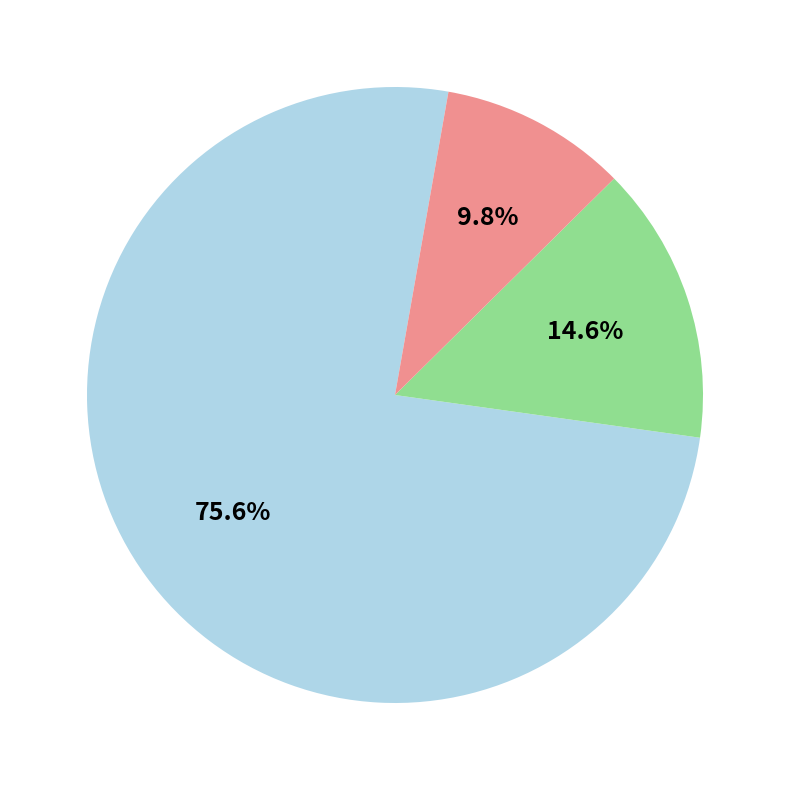

Does any single category account for the majority?

Yes